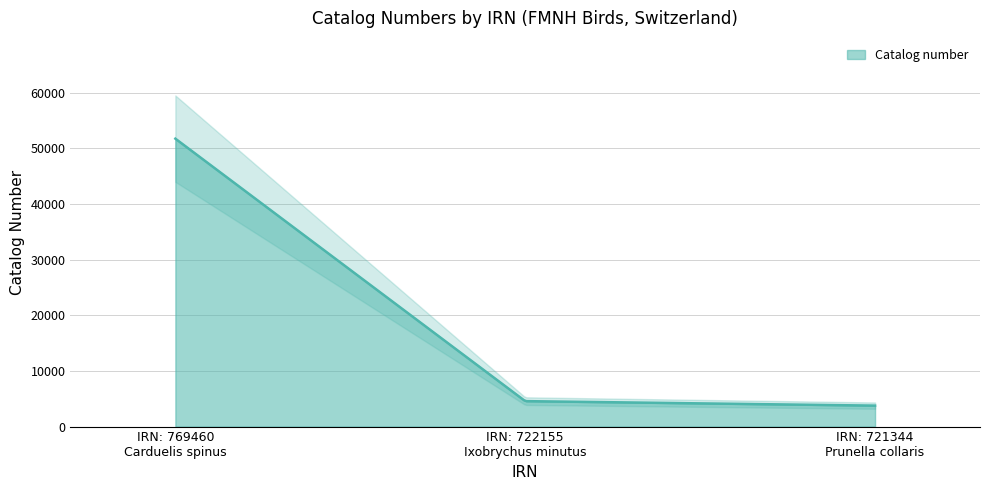

Rank the categories by value from highest to lowest.

769460, 722155, 721344